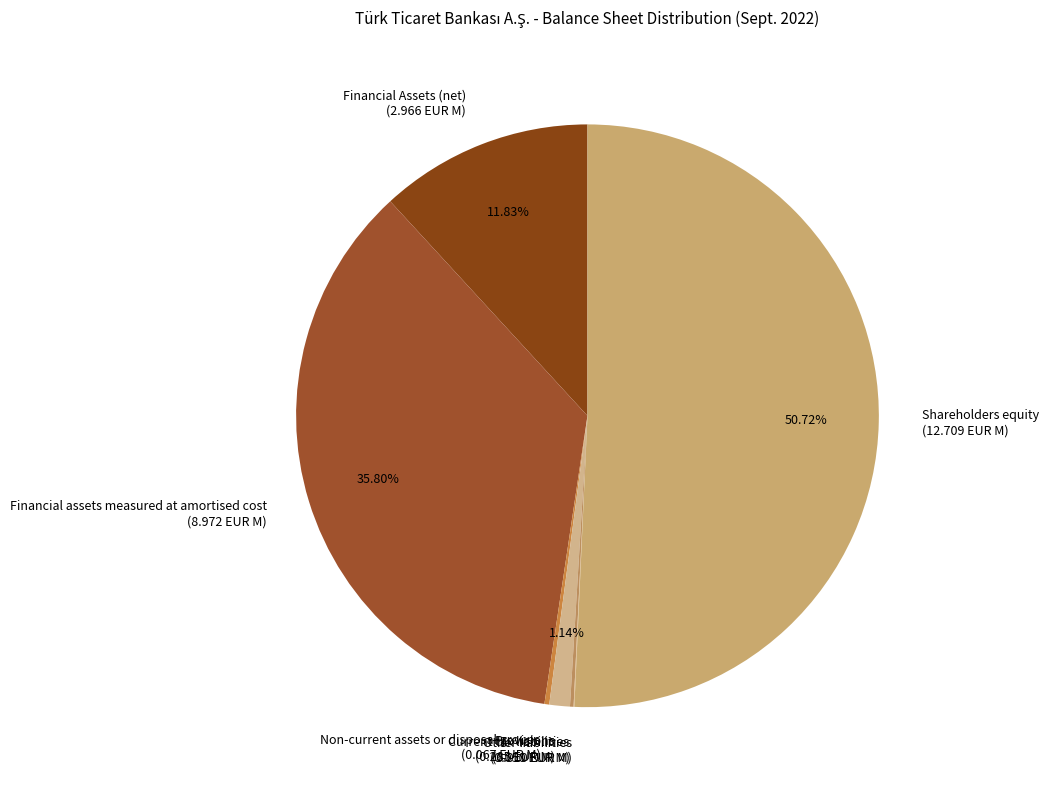

To the nearest percent, what is the average slice percentage?

14%